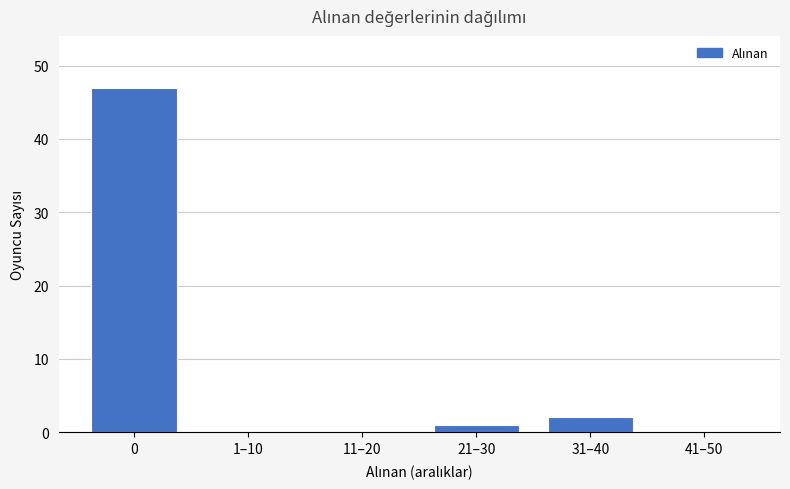

How many data points does each series have?

6